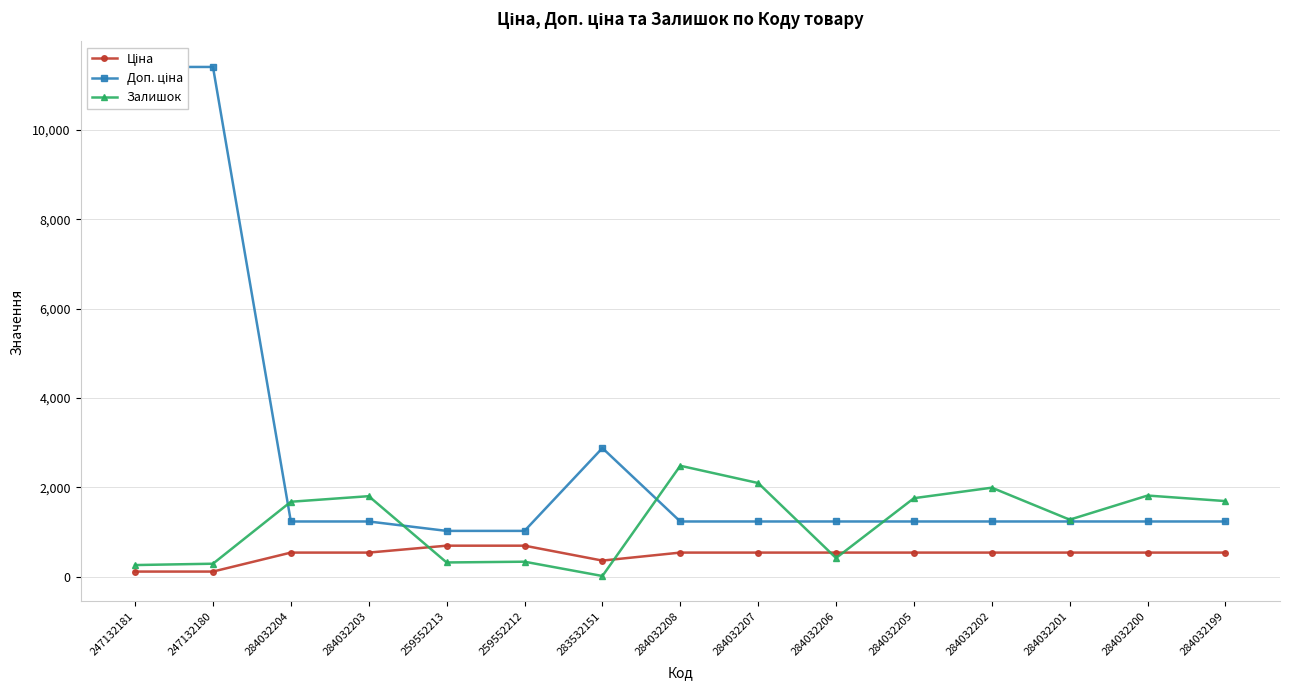

Which series has the largest range (max minus min)?

Доп. ціна